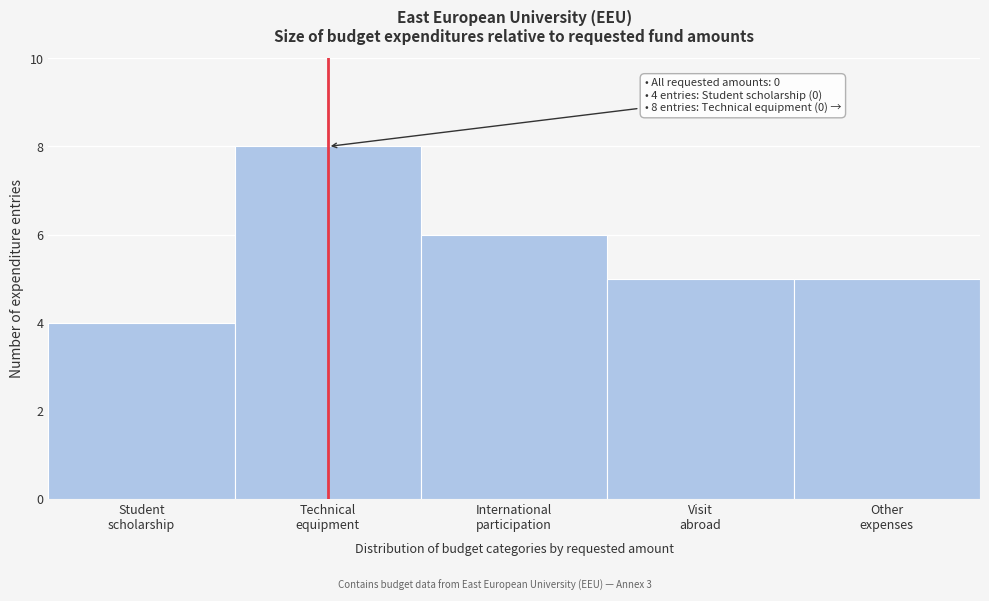

Reading left to right, transcribe all the data shown in this chart.

4	8	6	5	5